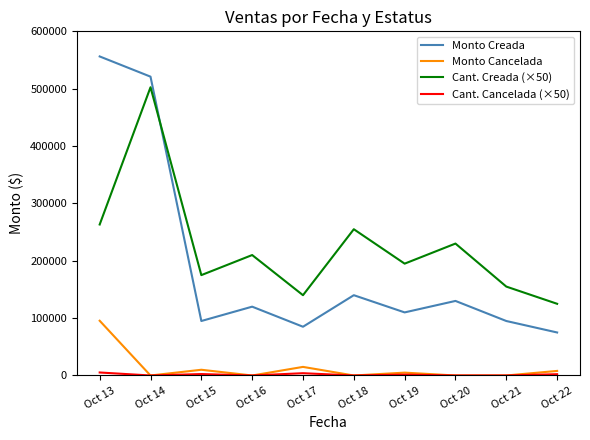

True or false: Cant. Creada (×50) has a value of 125000.0 at Oct 22.

True